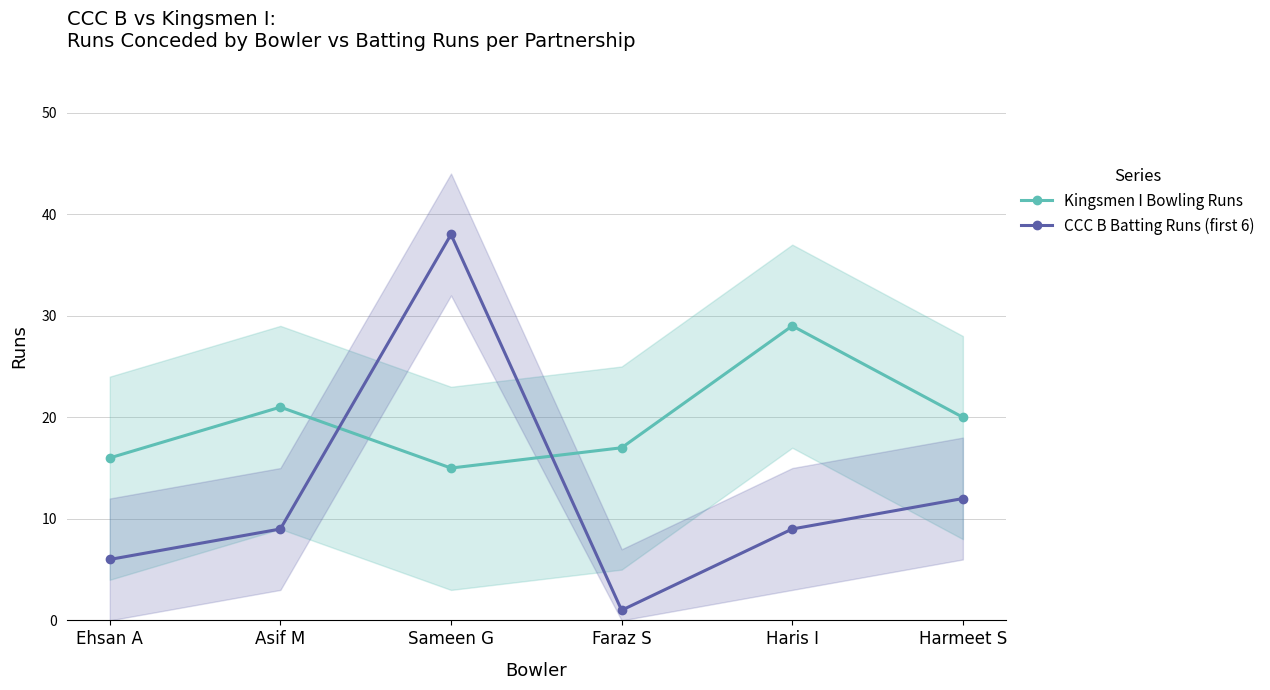

What is the minimum value shown in the chart?

1